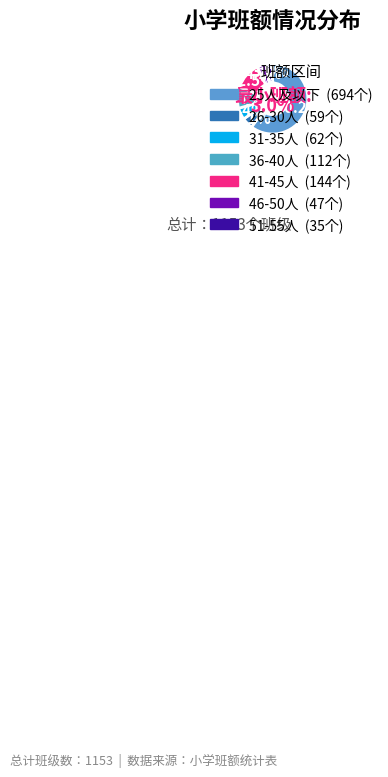

To the nearest percent, what portion does 41-45人 represent?

12%